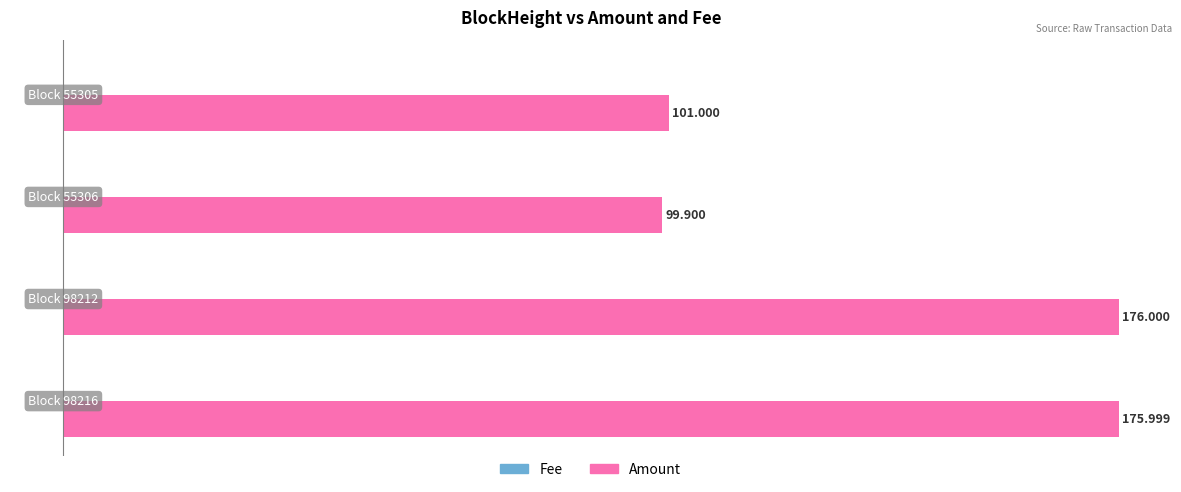

Which series has the widest spread of values?

Amount